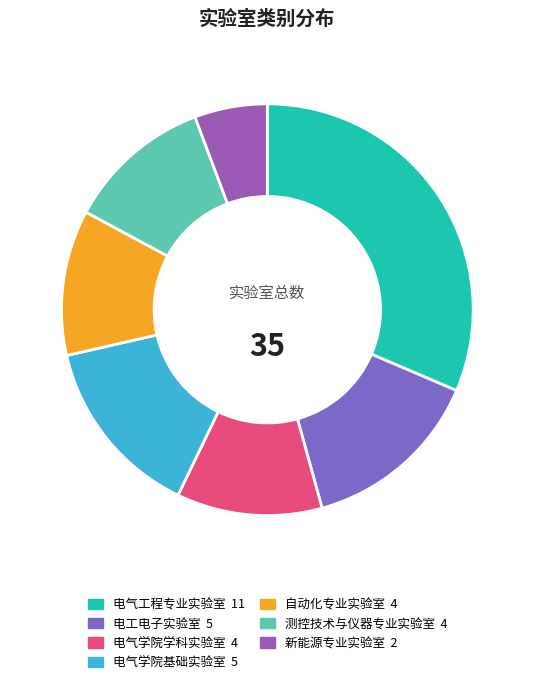

Between 电工电子实验室 and 新能源专业实验室, which is larger?

电工电子实验室